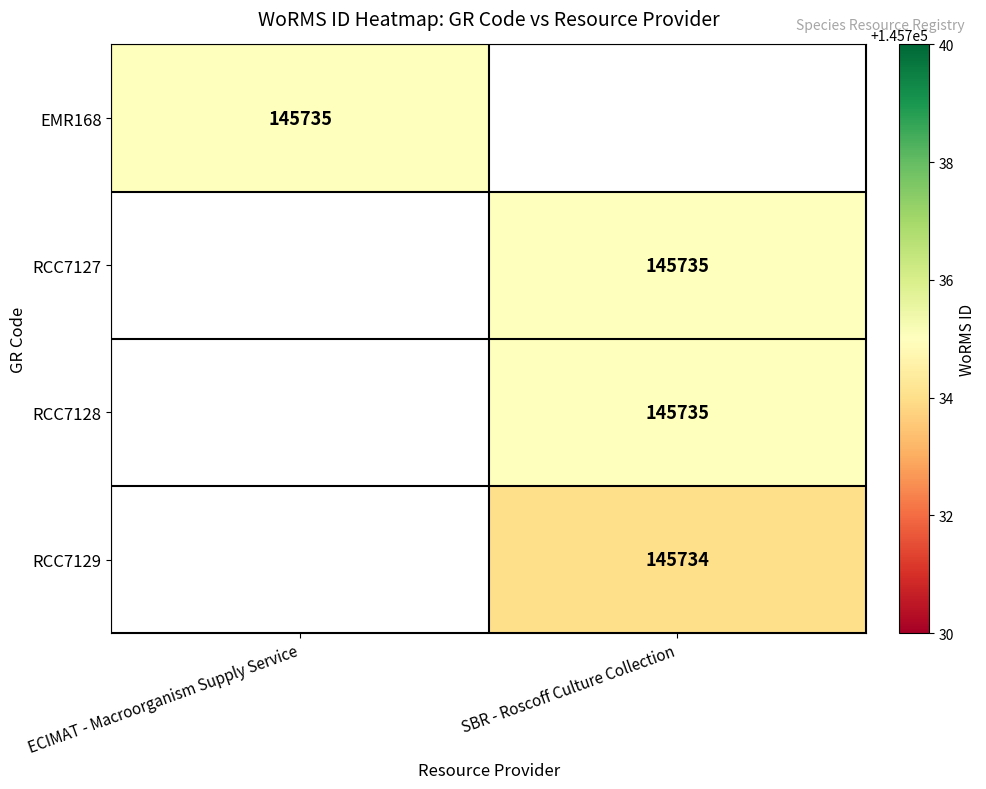

Which label corresponds to the largest value in the chart?

ECIMAT - Macroorganism Supply Service